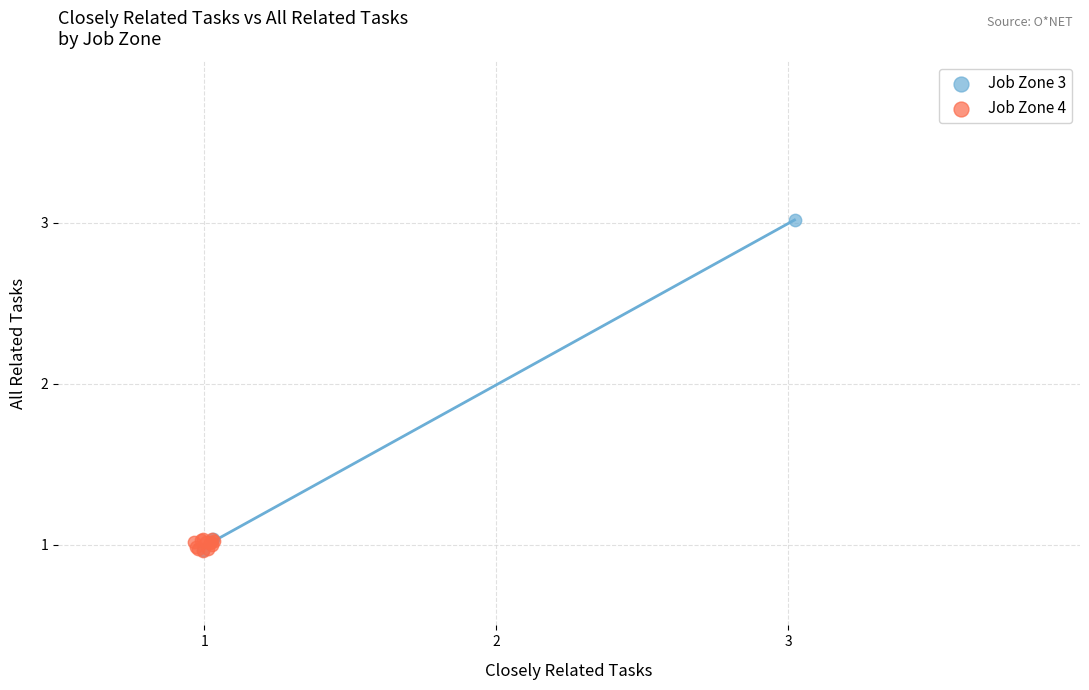

Which series has the largest Y range (max minus min)?

Job Zone 3